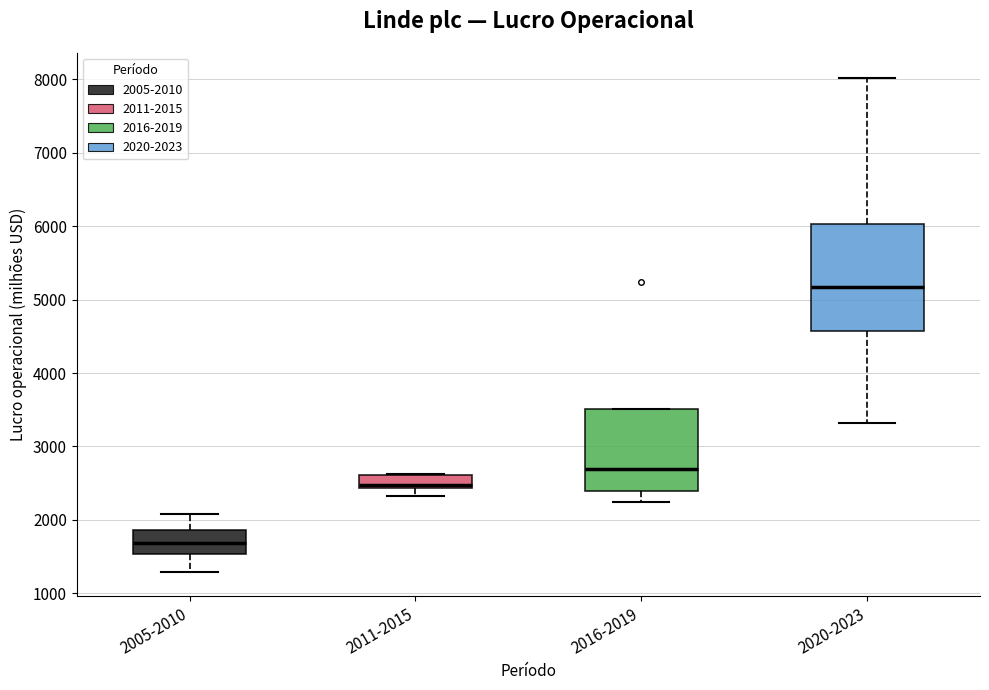

Reading left to right, transcribe this box plot: for each box, give where its median line is, the range the box spans, and where its two whiskers end, as read against the y-axis. The values are not printed on the chart, so give them approximately, as read against the axis.

2005-2010: median 1700, box 1500 to 1900, whiskers 1300 to 2100
2011-2015: median 2500, box 2400 to 2600, whiskers 2300 to 2600
2016-2019: median 2700, box 2400 to 3500, whiskers 2200 to 3500
2020-2023: median 5200, box 4600 to 6000, whiskers 3300 to 8000